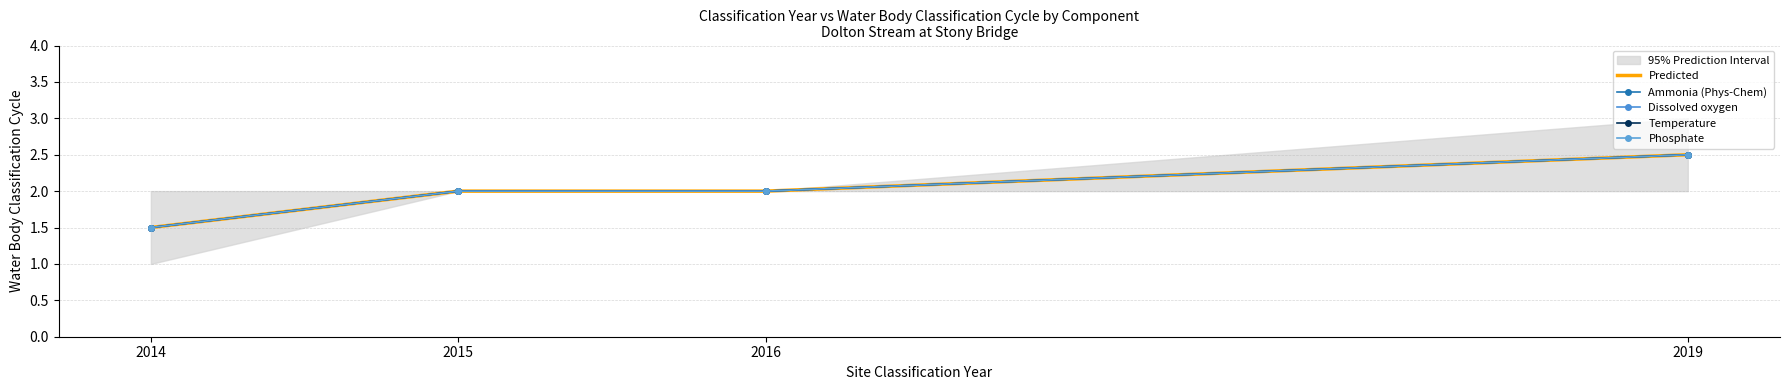

What is the greatest value displayed?

2.5